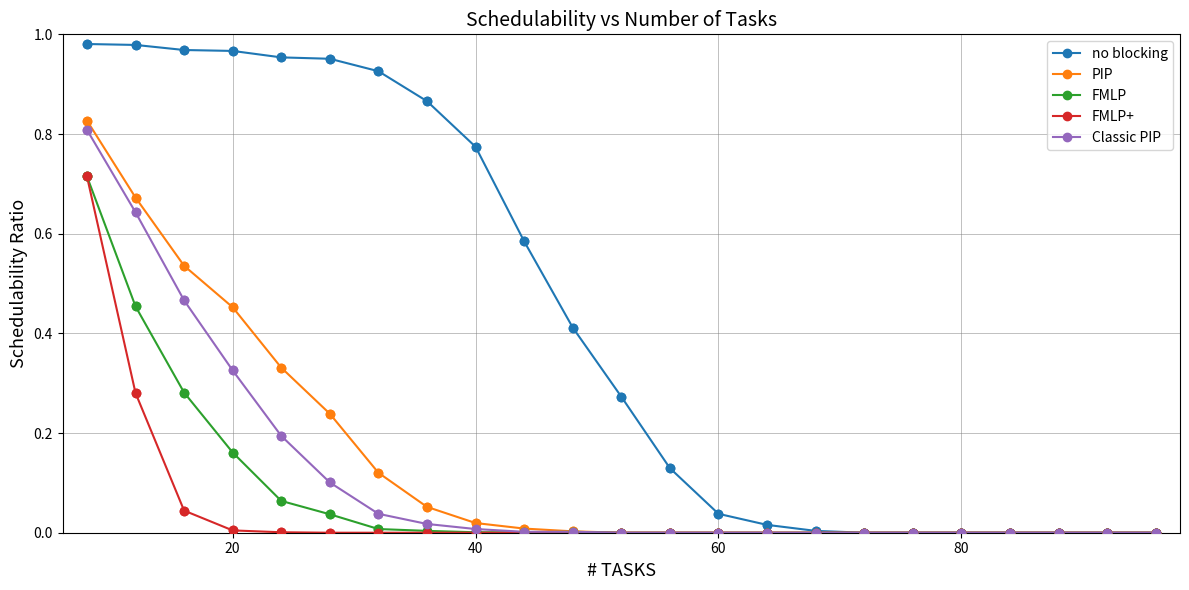

Which series has the widest spread of values?

no blocking